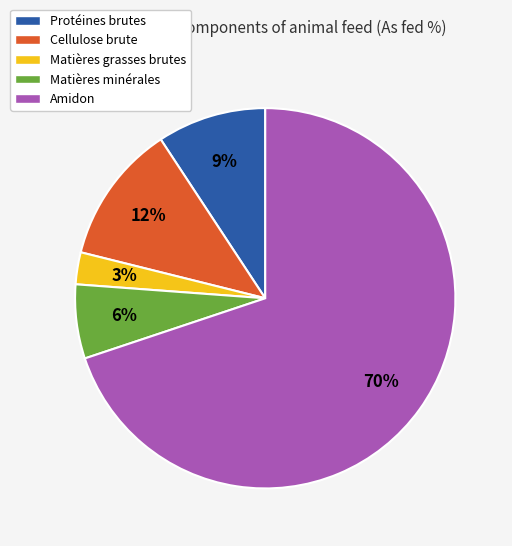

Between Matières minérales and Protéines brutes, which is larger?

Protéines brutes